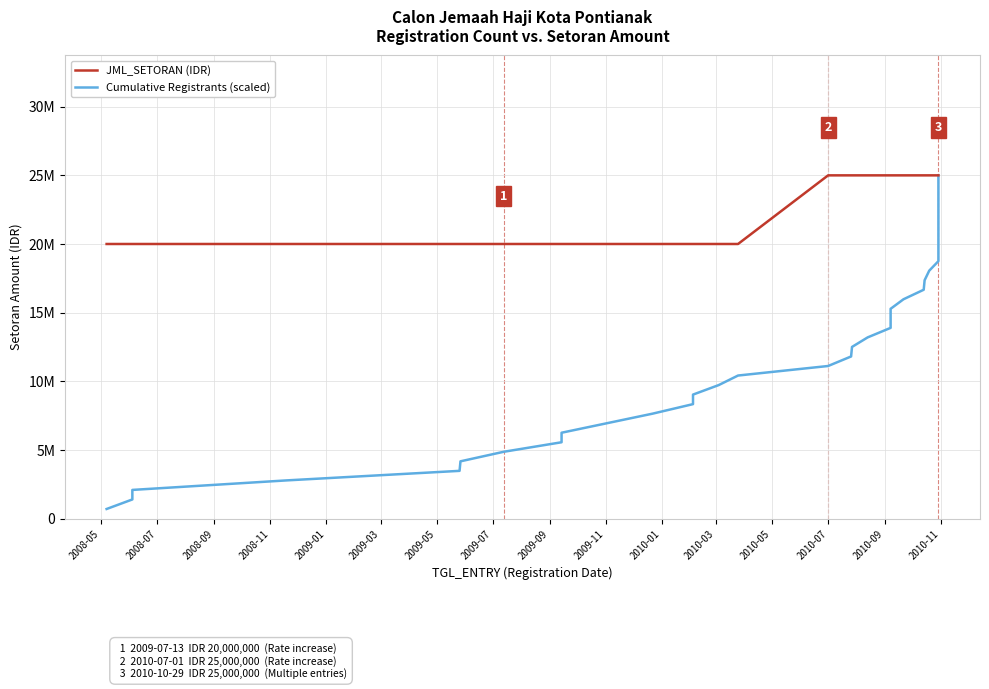

At which category does the chart reach its minimum across all series?

2008-05